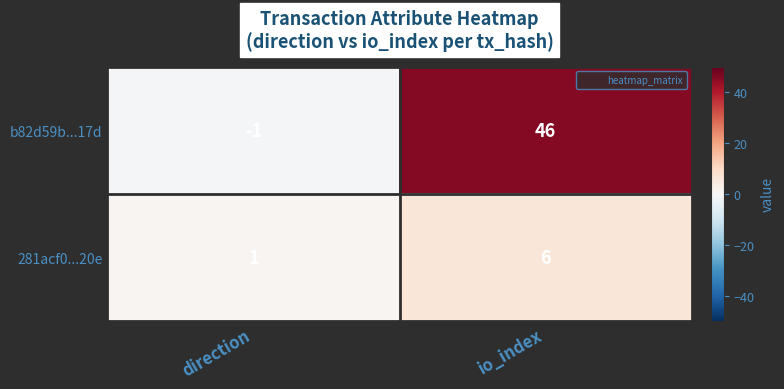

Reading left to right, transcribe all the data shown in this chart.

b82d59b...17d: -1	46
281acf0...20e: 1	6